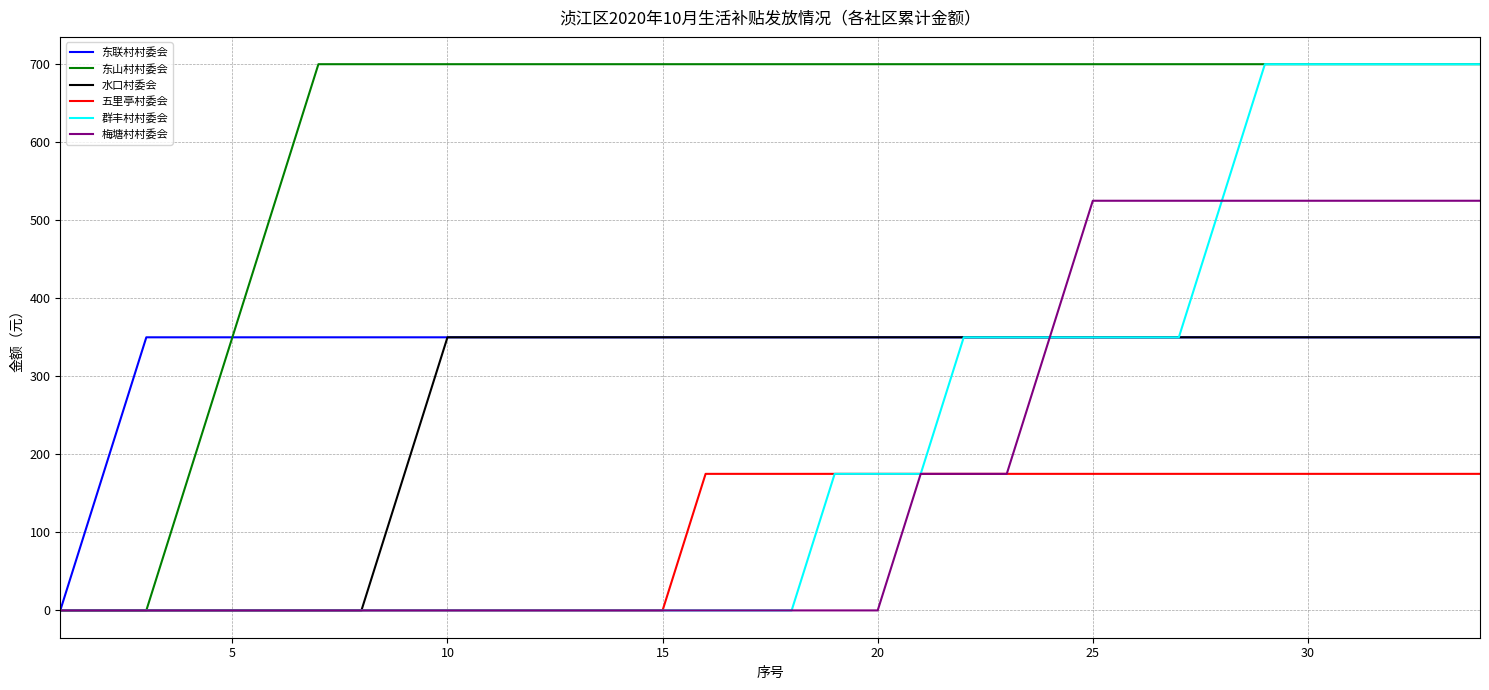

What is the highest value of the 水口村委会 series?

350